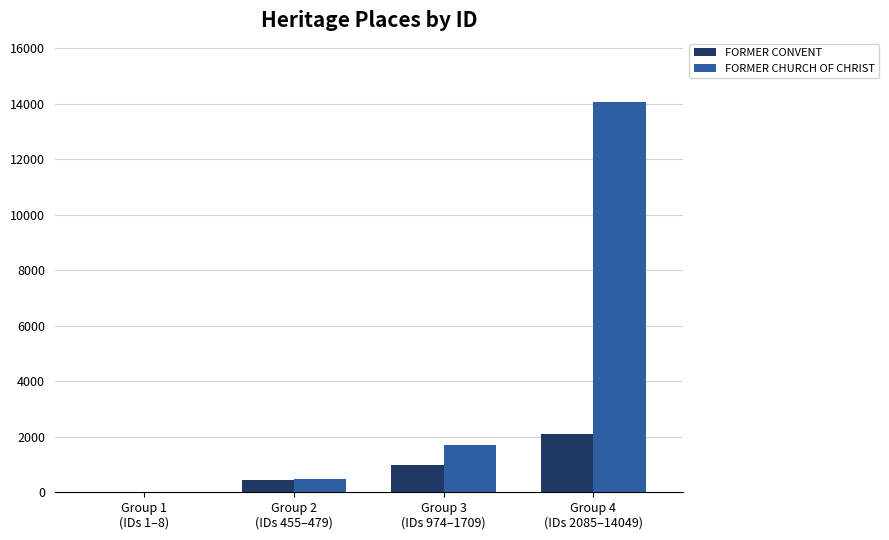

Count the number of data series in this chart.

2